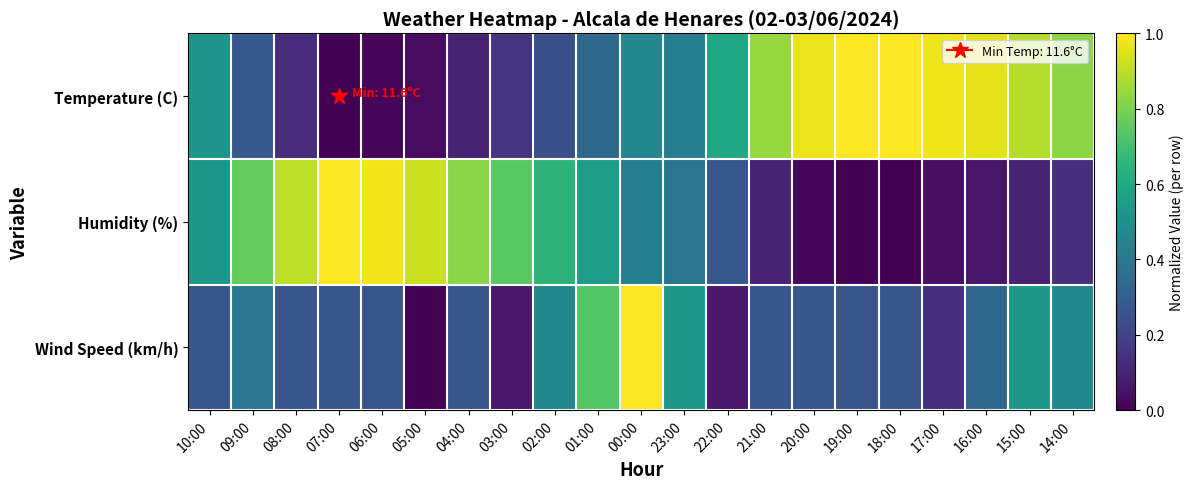

What is the total value across all series at 08:00?

1.3